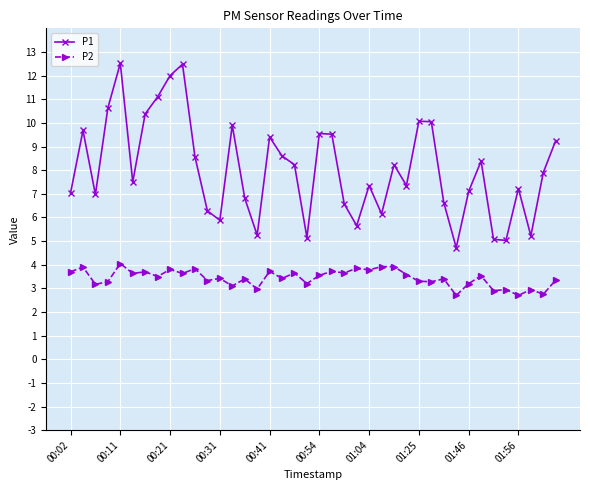

What is the value of the P1 point at the 22nd from the left?

9.5